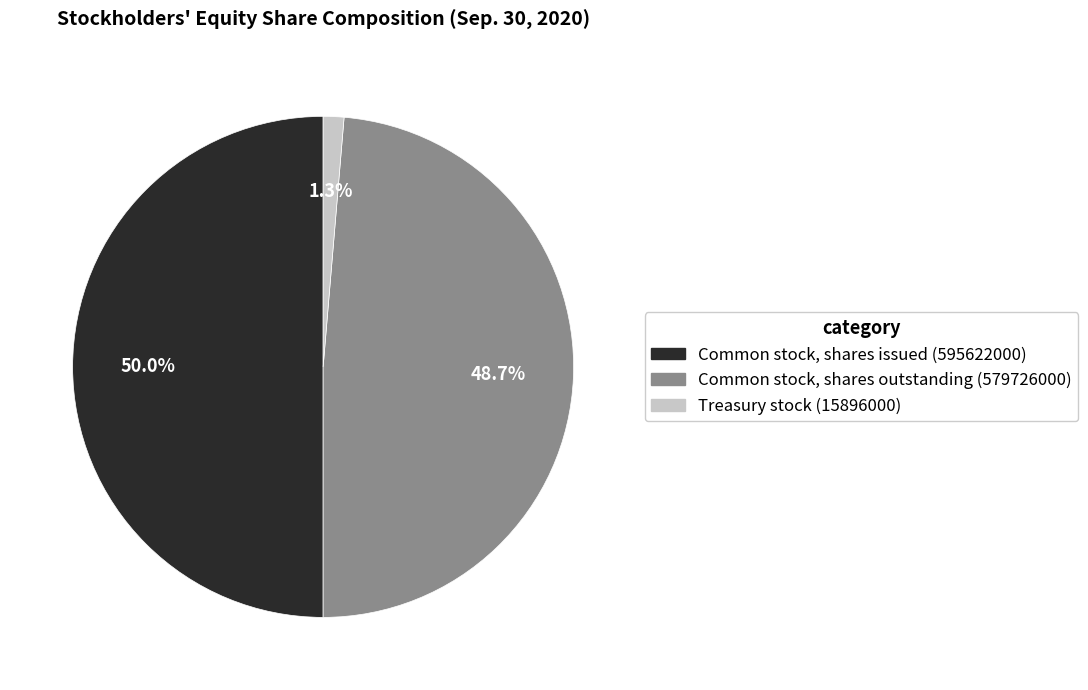

Between Common stock, shares outstanding (579726000) and Common stock, shares issued (595622000), which is larger?

Common stock, shares issued (595622000)